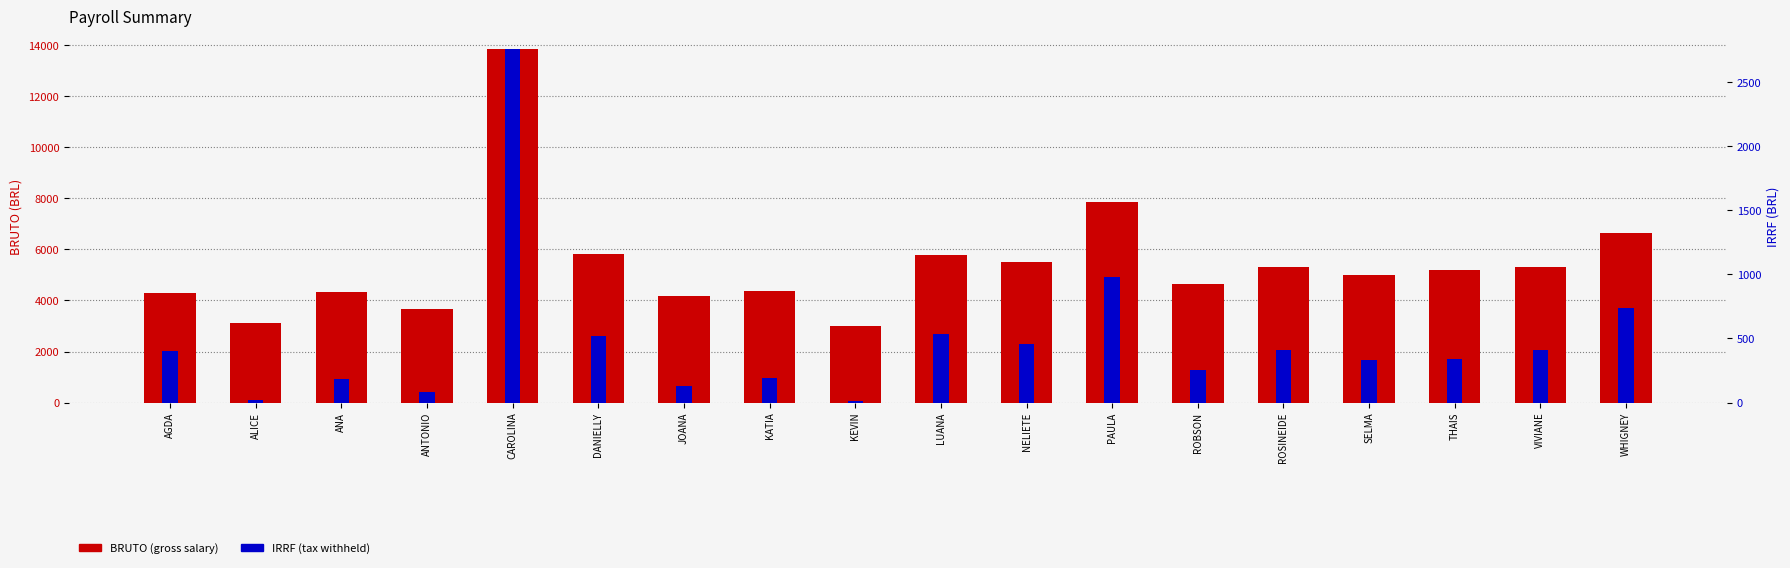

At which category is the sum across all series the highest?

CAROLINA